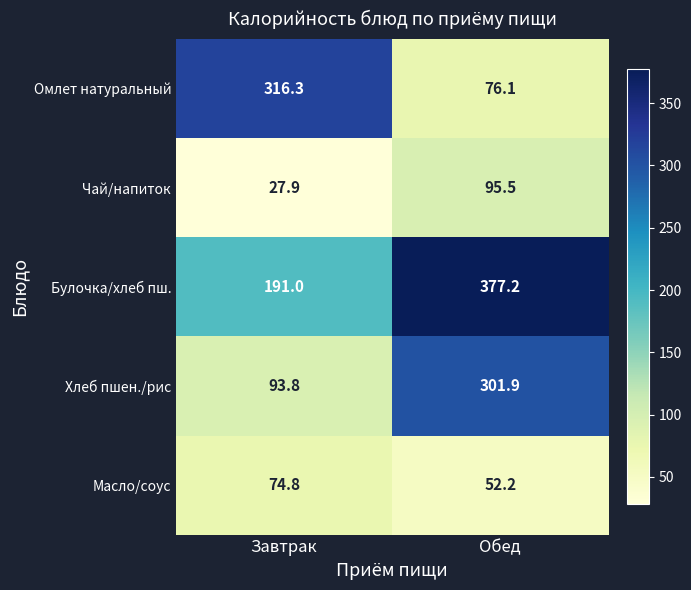

Which series has the largest total across all categories?

Булочка/хлеб пш.